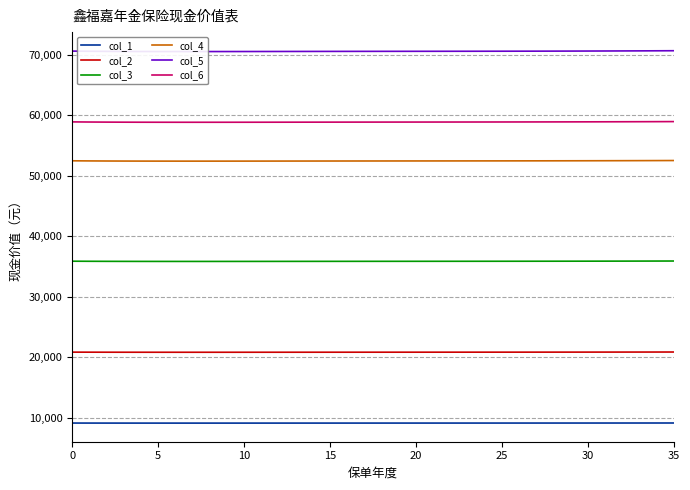

What is the sum of all col_5 values?

2541848.1